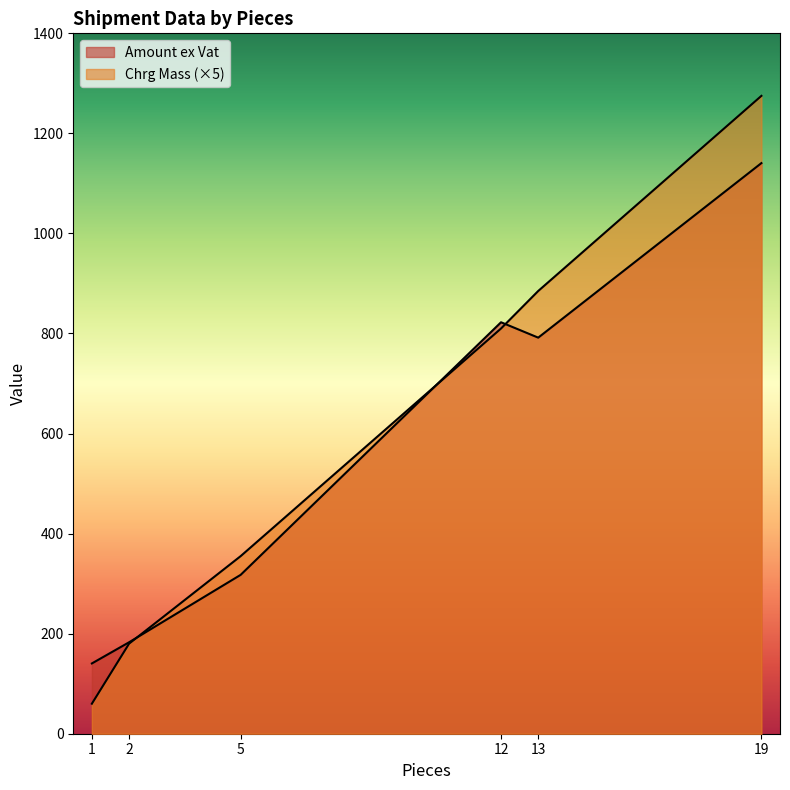

The Chrg Mass series shows 97.9 at 1. True or false?

False